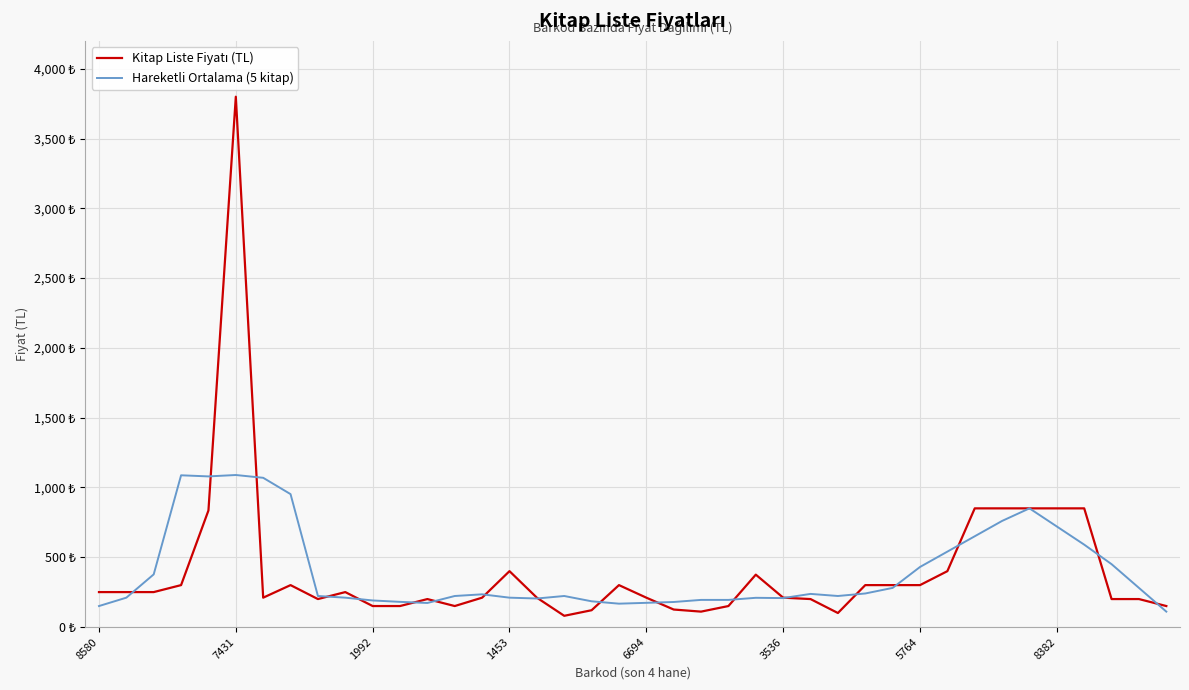

Does the chart have visible grid lines?

Yes